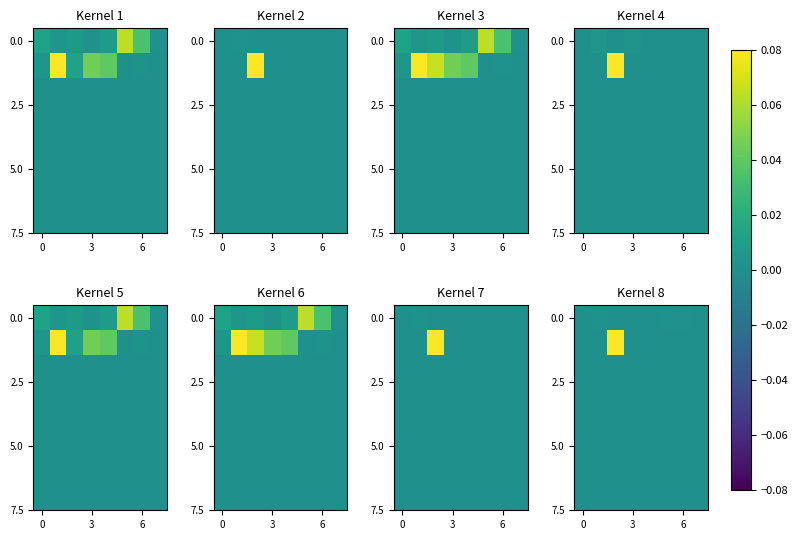

Which has a higher value, 0 or 5?

5